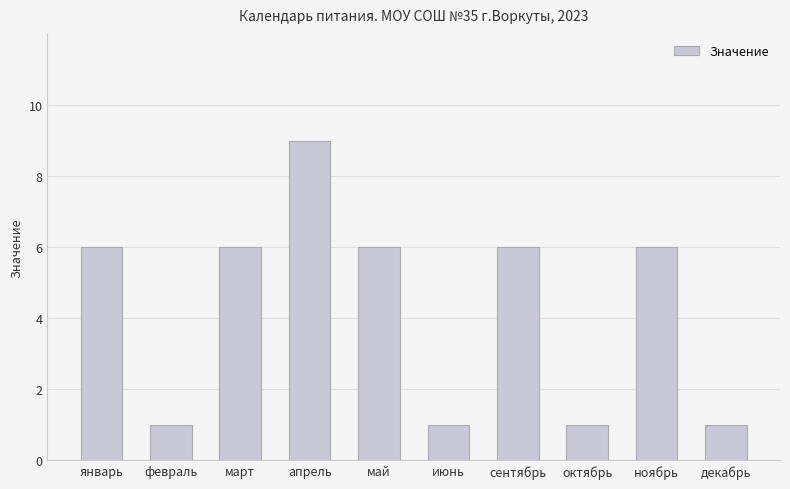

Which category has the highest value across all series?

апрель